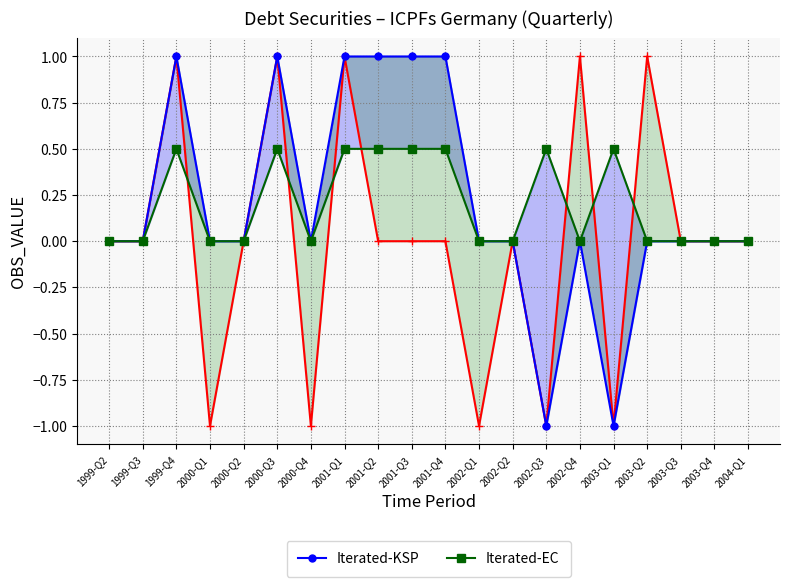

What is the label of the 18th point from the left?

2003-Q3